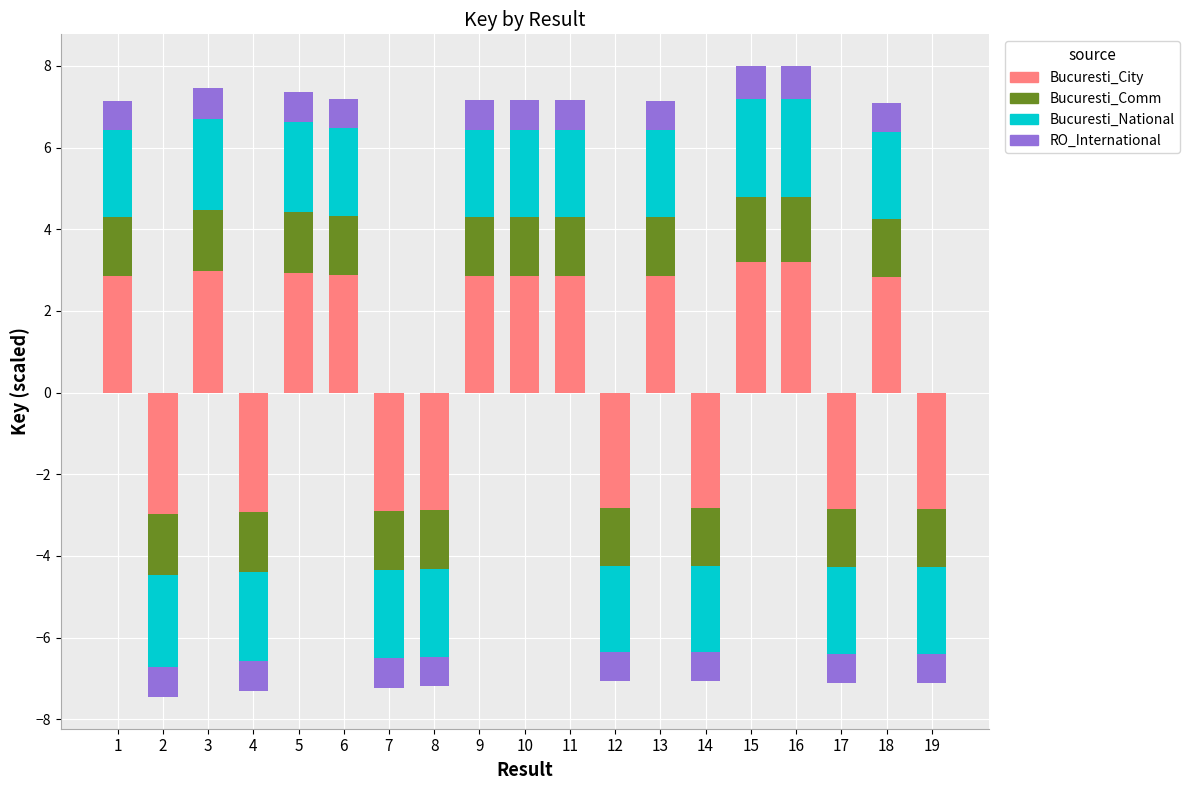

How many bars are there in each group?

4